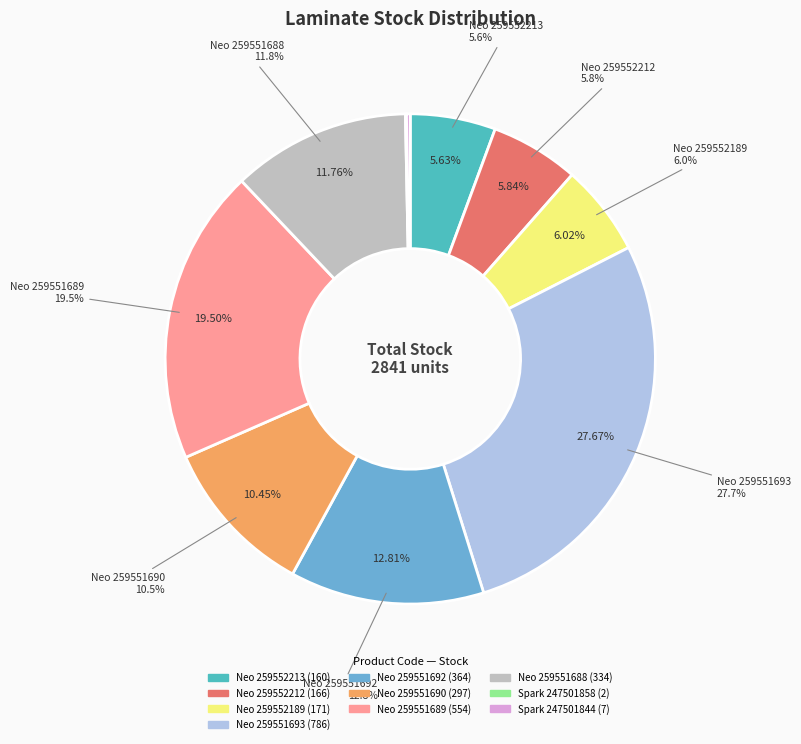

Count the number of slices in the pie.

10